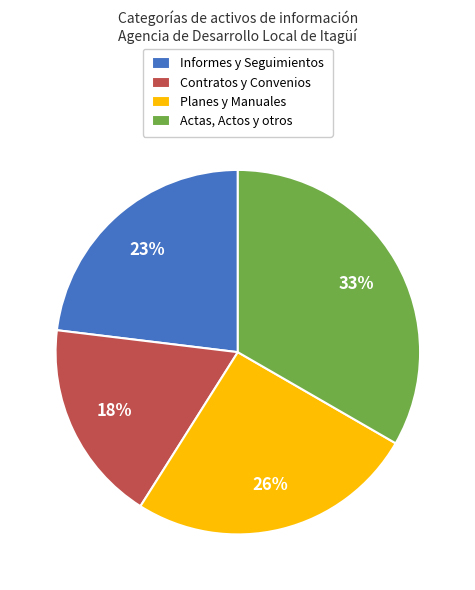

How many segments does this pie chart have?

4